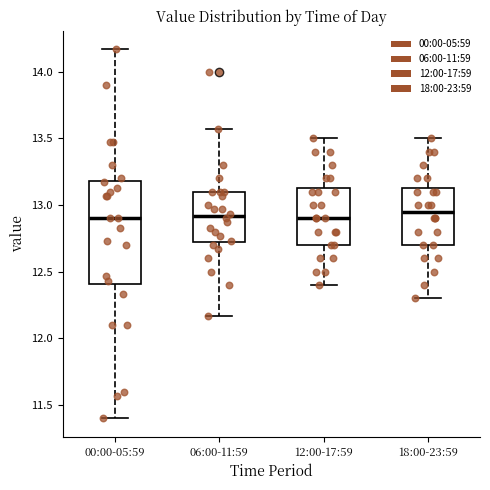

Comparing the boxes themselves (not the whiskers), which one is the tallest?

00:00-05:59